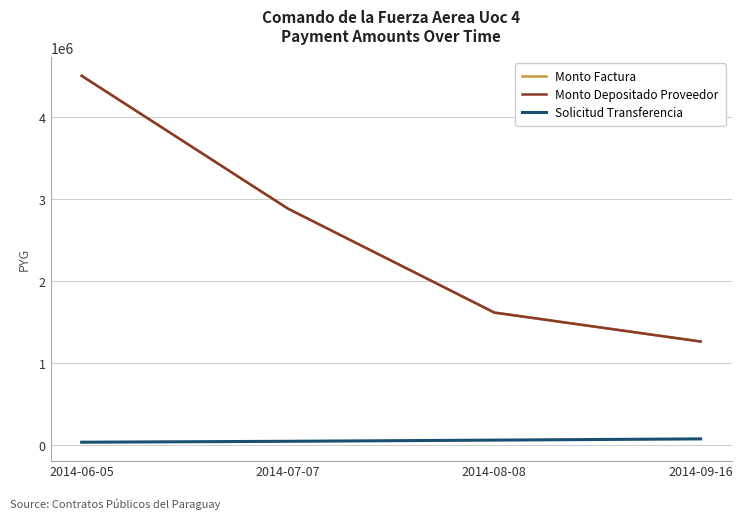

Between 2014-07-07 and 2014-08-08, which series saw the biggest shift?

Monto Factura